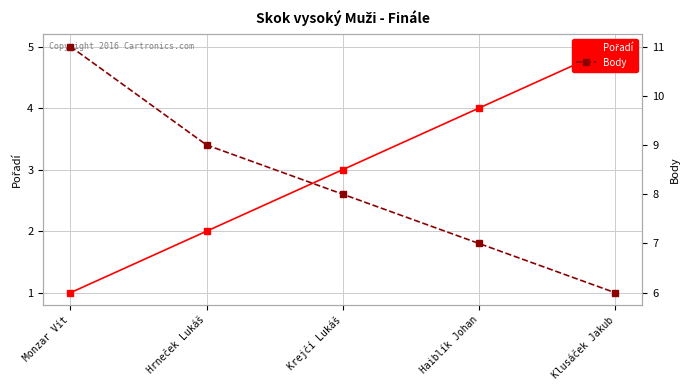

True or false: Body has a value of 8 at Krejčí Lukáš.

True